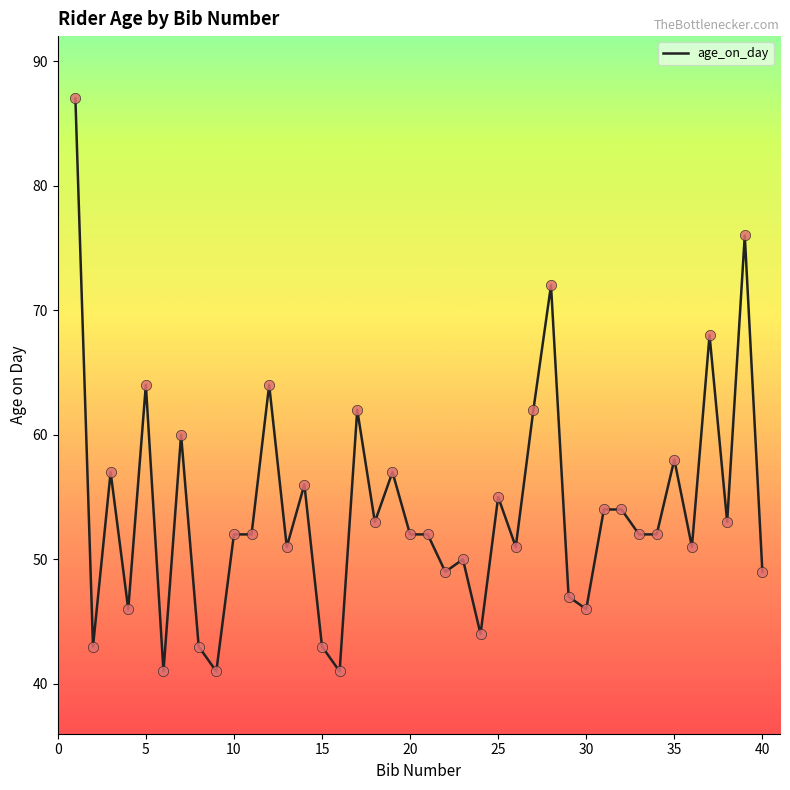

What is the difference between the maximum and minimum values?

46